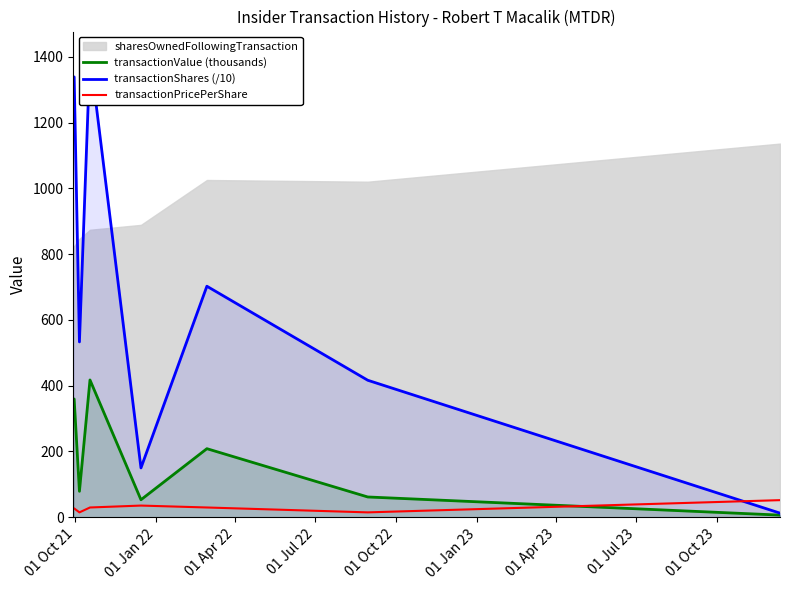

What is the highest value of the transactionValue (thousands) series?

417.6